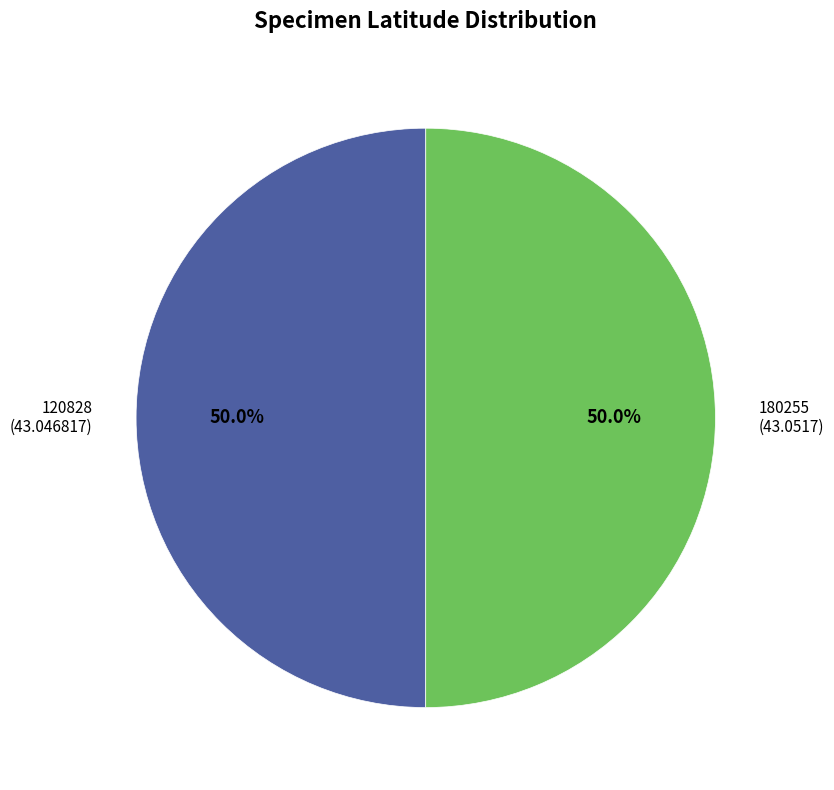

How many slices are in this pie chart?

2